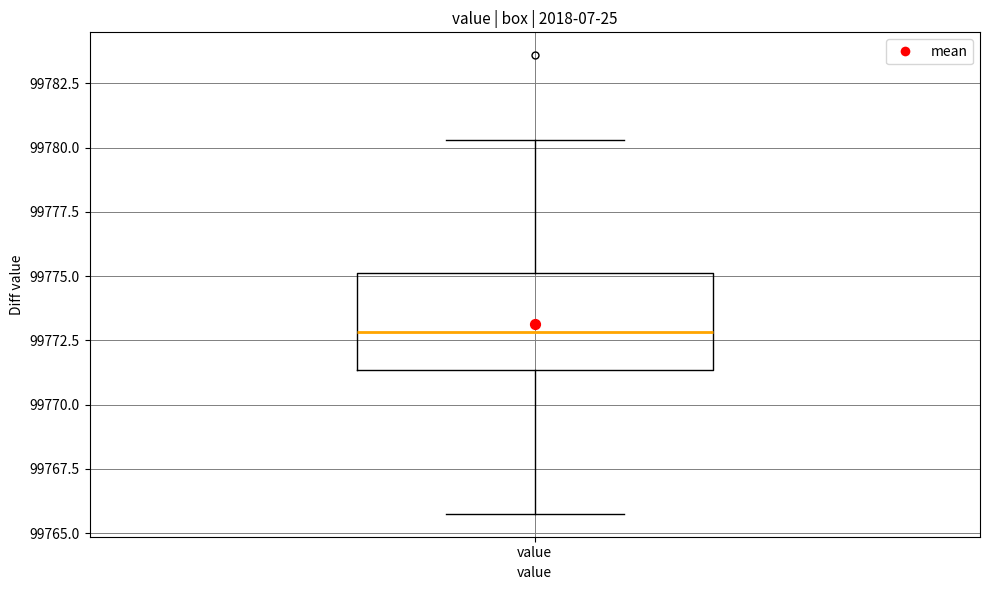

Read this box plot against the y-axis: the position of the median line, the range covered by the box, and the ends of both whiskers. The values are not printed on the chart, so give them approximately, as read against the axis.

median 99773.0, box 99771.5 to 99775.0, whiskers 99766.0 to 99780.5